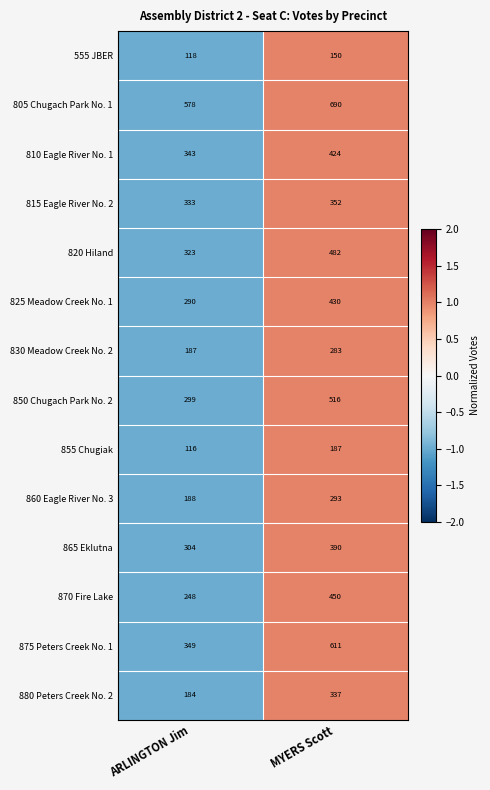

What is the total value across all series at MYERS Scott?

5595